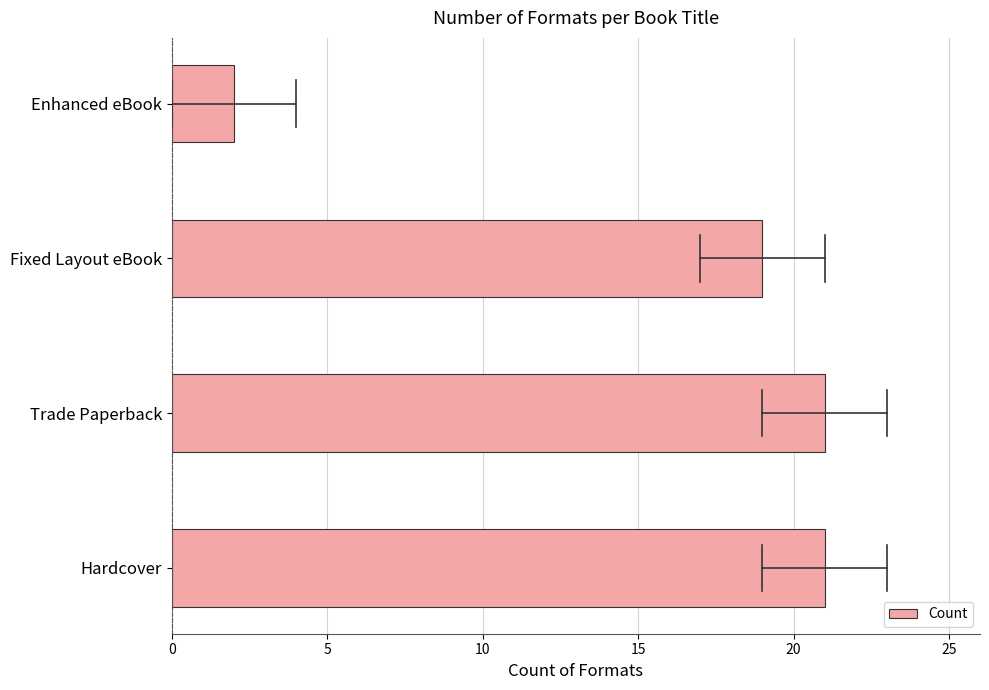

Which label corresponds to the smallest value in the chart?

Enhanced eBook